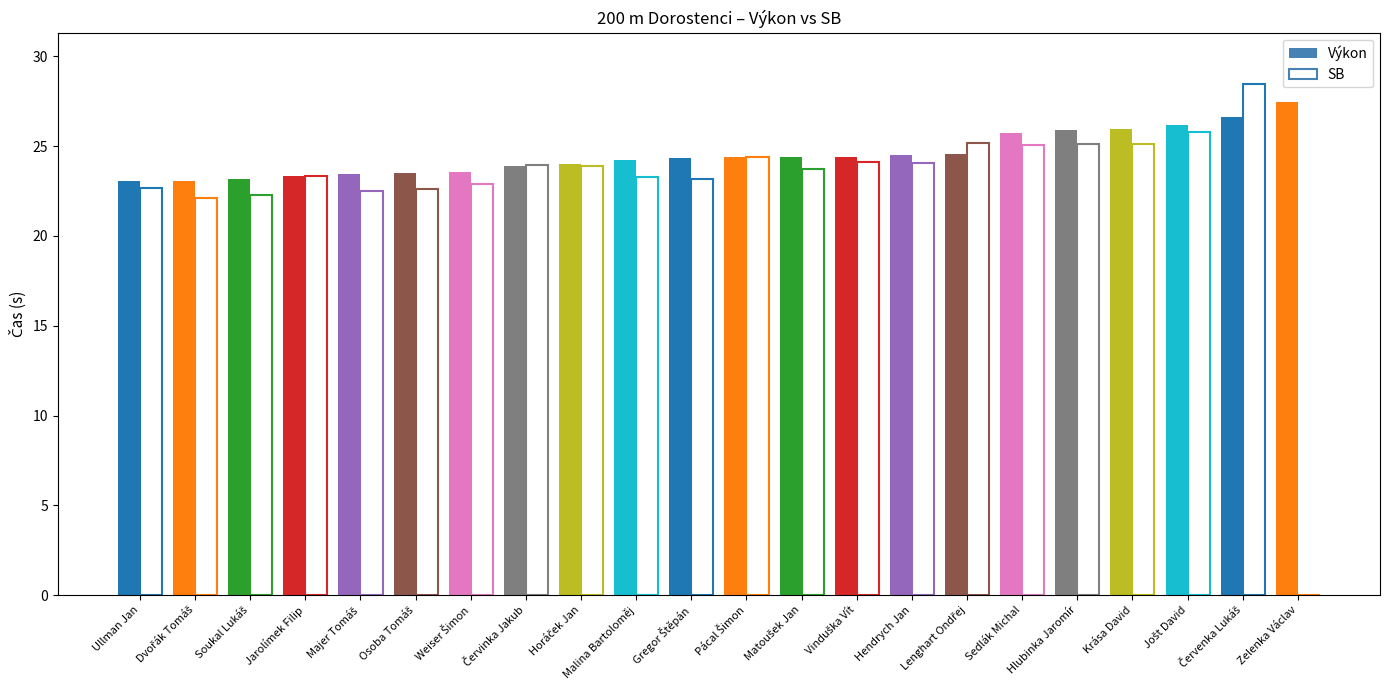

At how many categories does at least one series exceed 22?

22